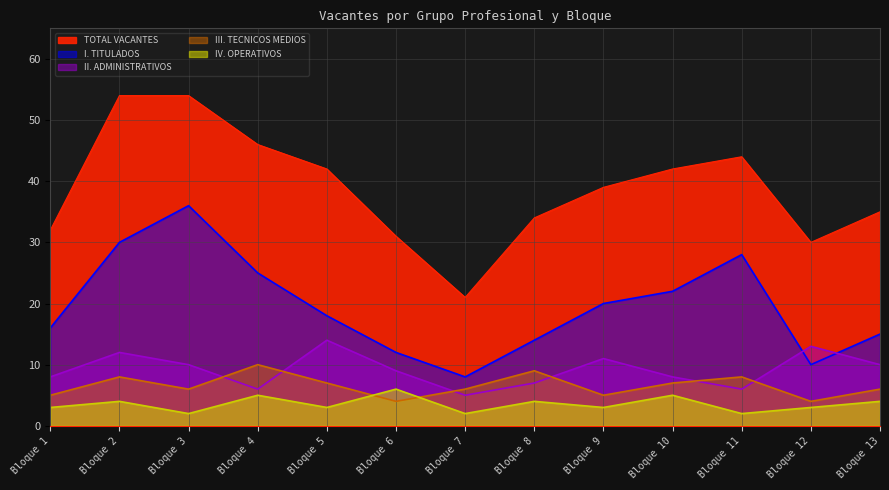

How many lines are shown in the chart?

5